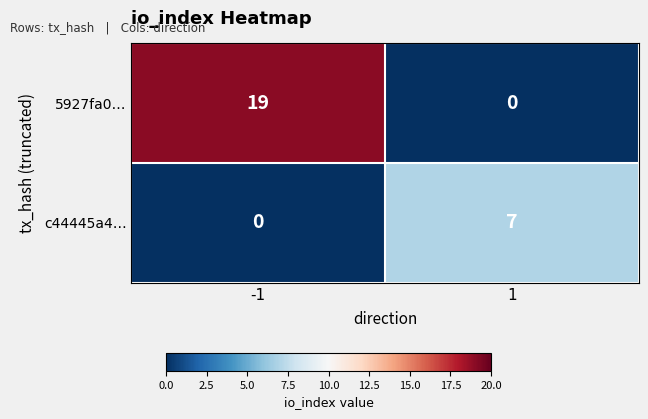

At which category is the sum across all series the highest?

-1